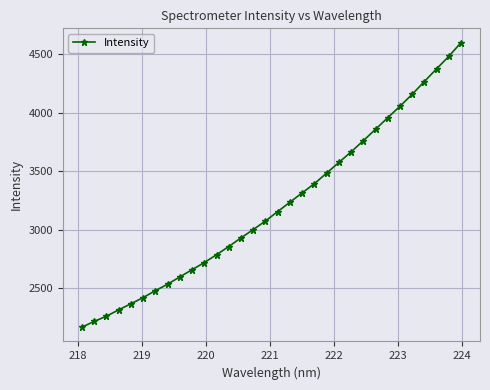

What is the value of the 30th point from the left?

4377.1